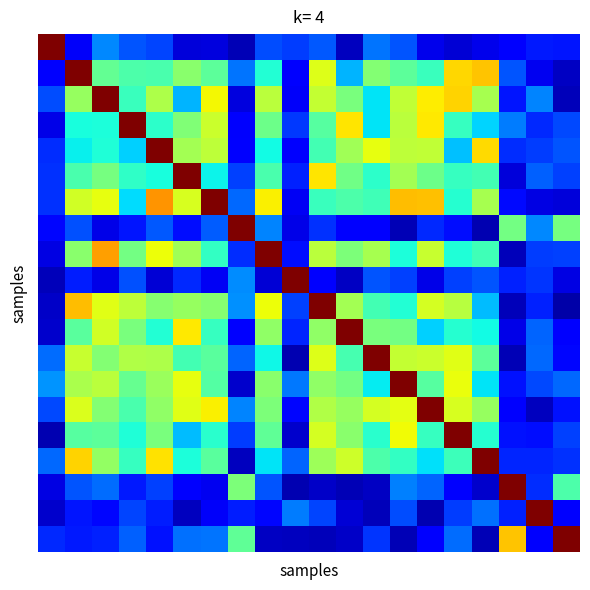

How many series are shown in this chart?

20